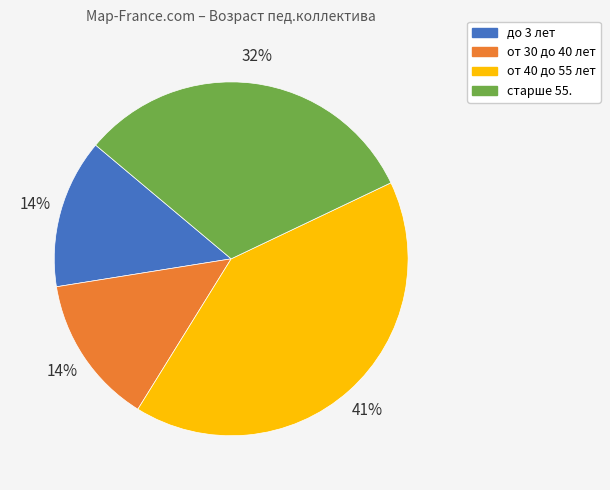

Does старше 55. represent more than half of the total?

No